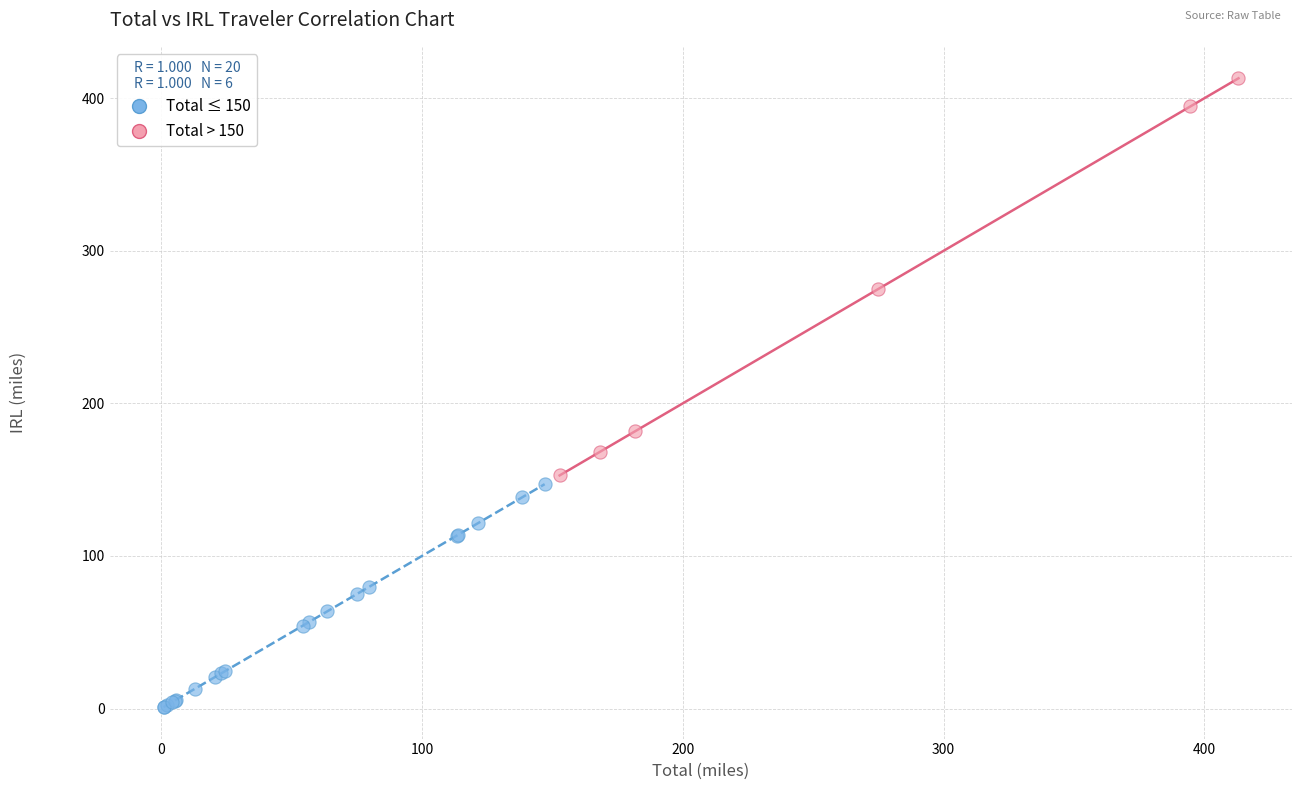

Which series contains the lowest Y value?

Total ≤ 150